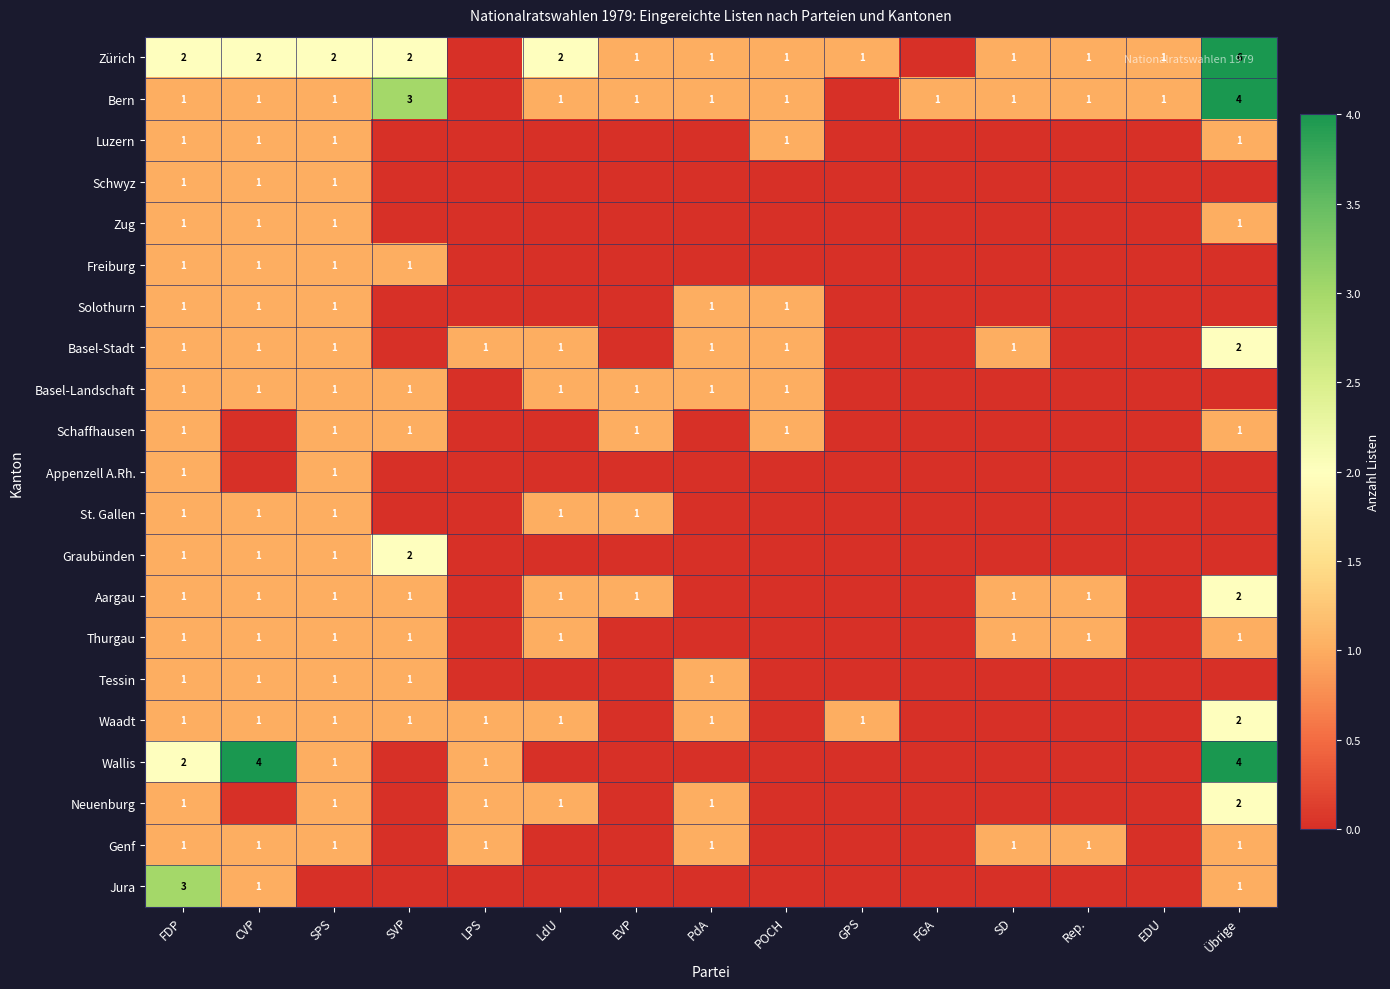

Is it true that Schaffhausen equals 1 at POCH?

True